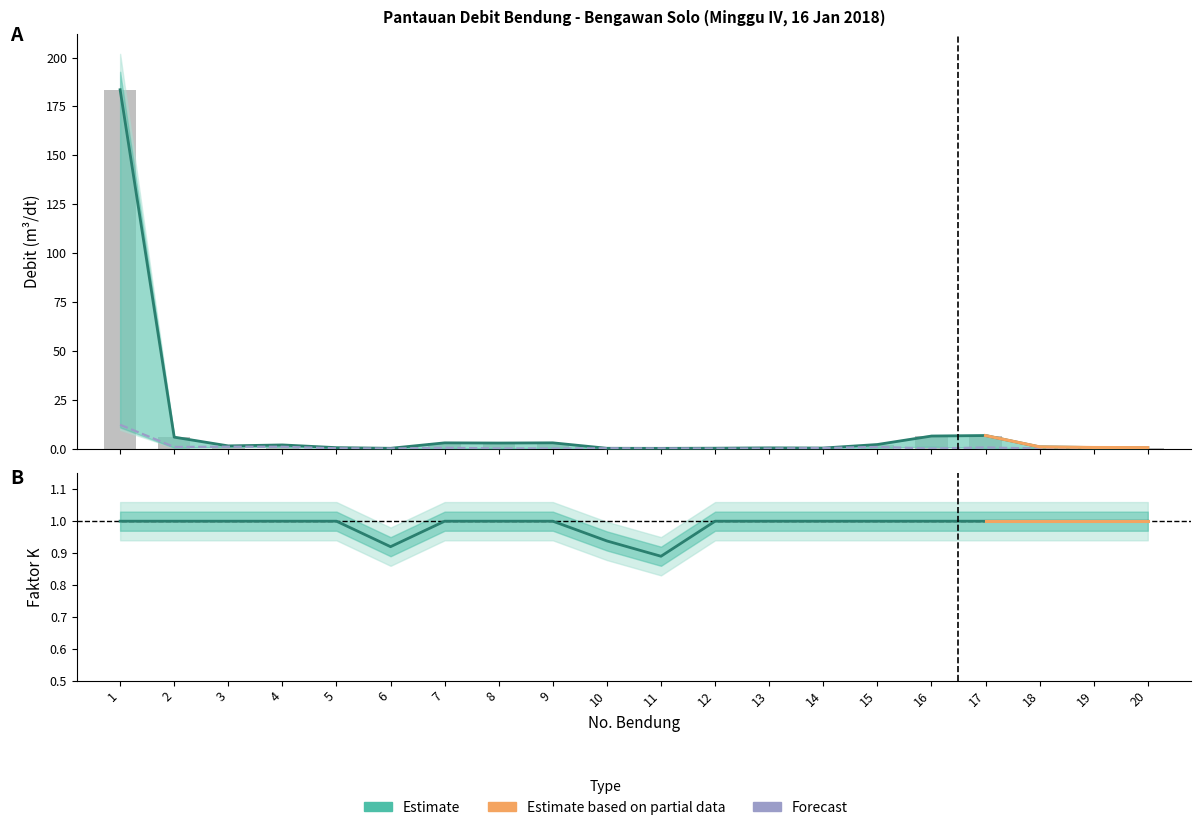

What is the difference between the second highest and second lowest values in the Q Sungai series?

0.9